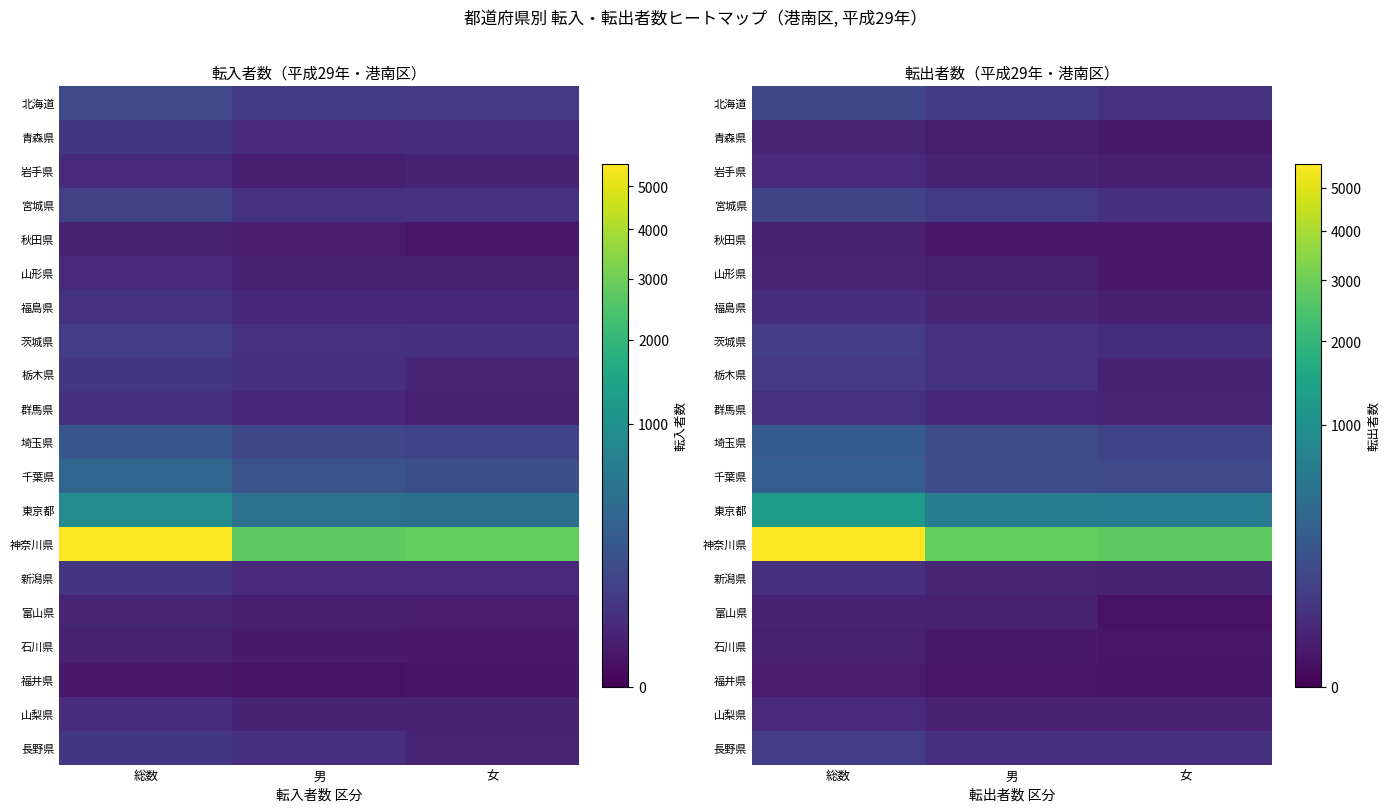

What is the sum of the 埼玉県 values at 総数 and 女?

348